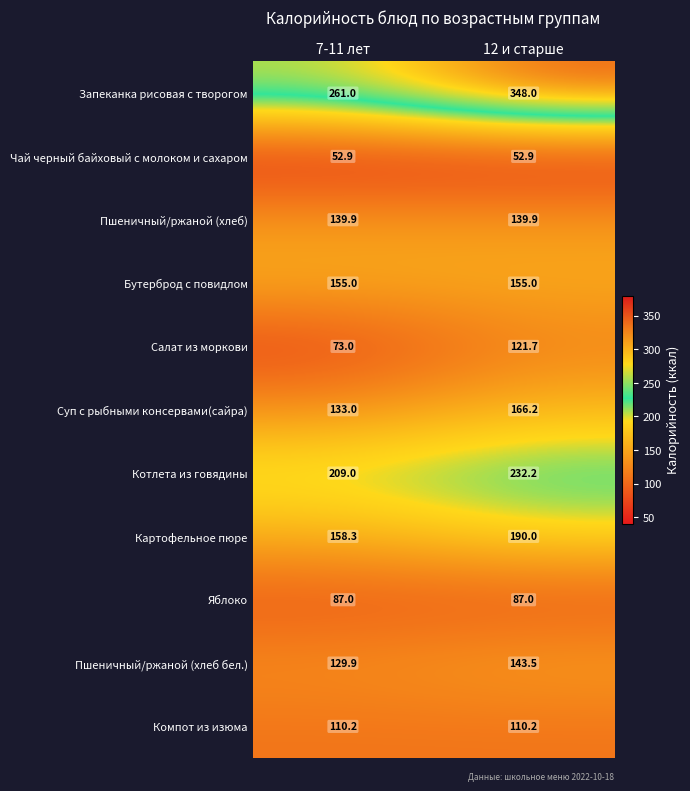

Between 7-11 лет and 12 и старше, which series saw the biggest shift?

Запеканка рисовая с творогом